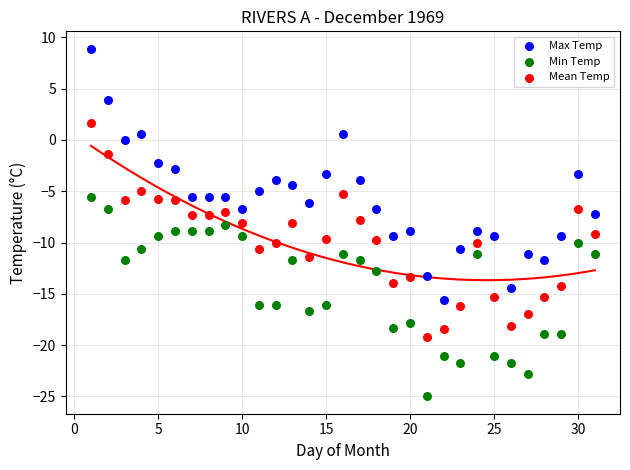

Which series has the widest spread of Y values?

Max Temp